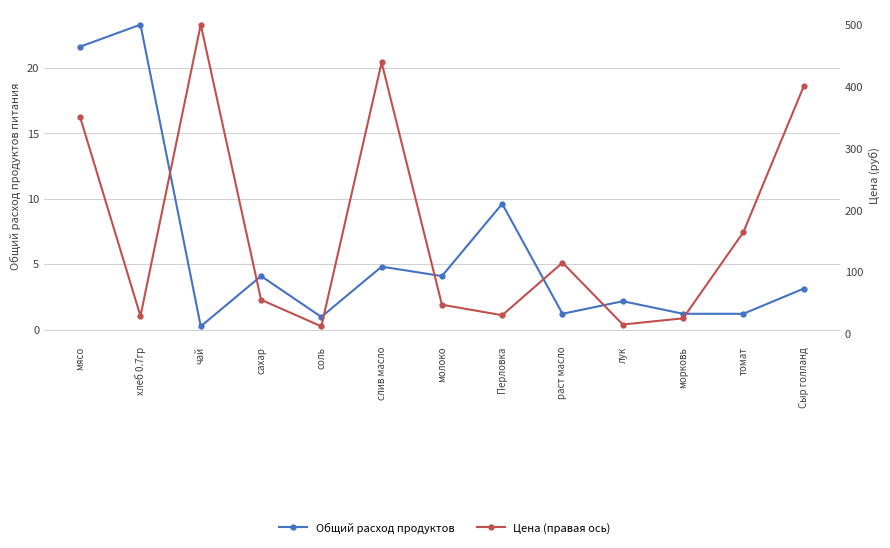

At which category is the sum across all series the highest?

чай